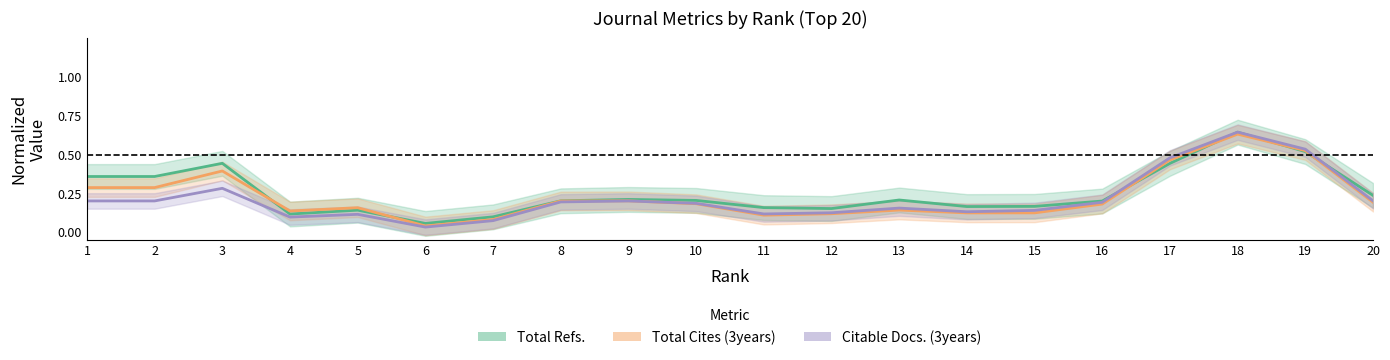

What is the value of the Total Cites (3years) point at the 3rd from the left?

0.4